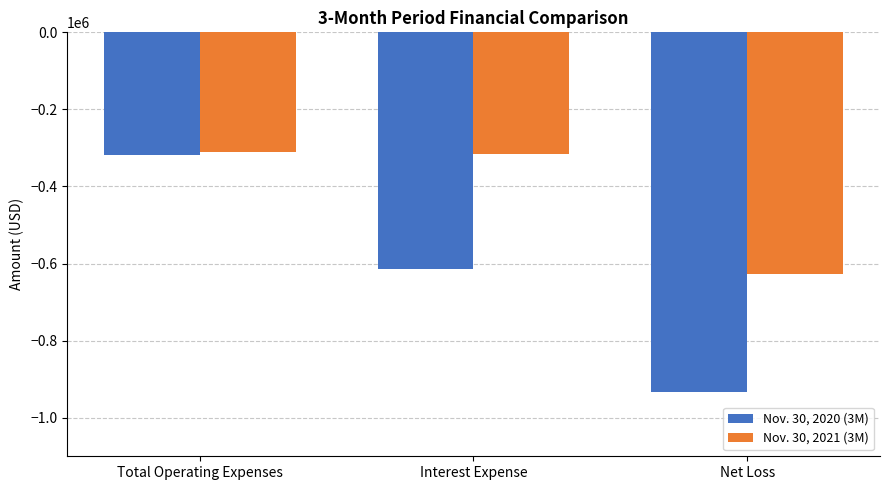

Is it true that Nov. 30, 2021 (3M) equals -476756 at Total Operating Expenses?

False